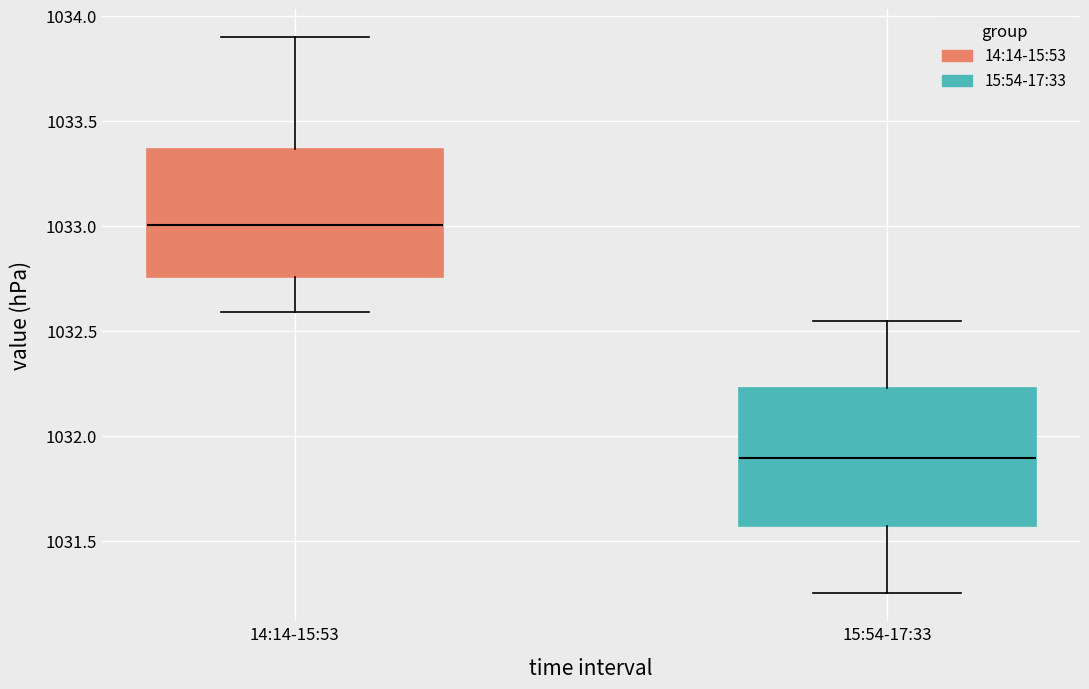

Which box's median line is the lowest?

15:54-17:33